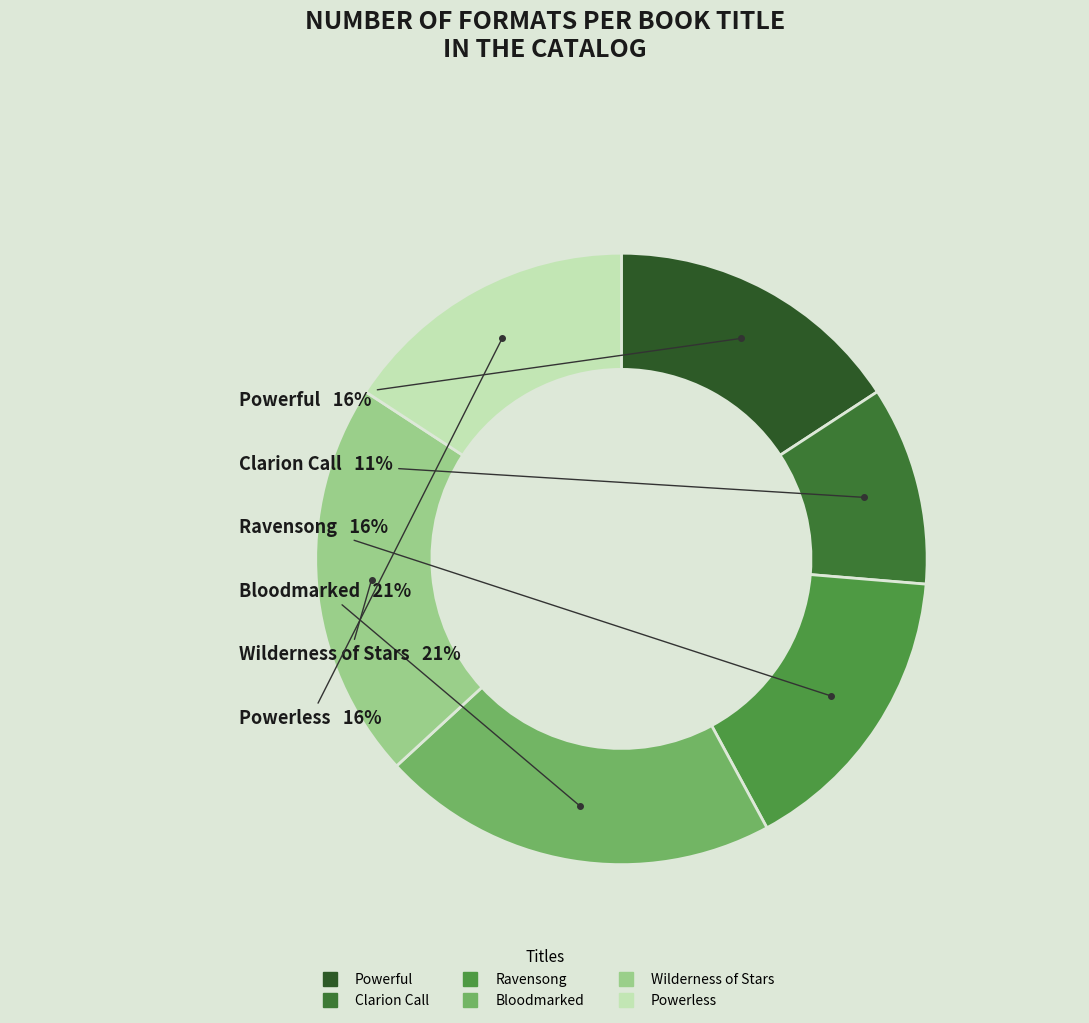

How many slices are in this pie chart?

6